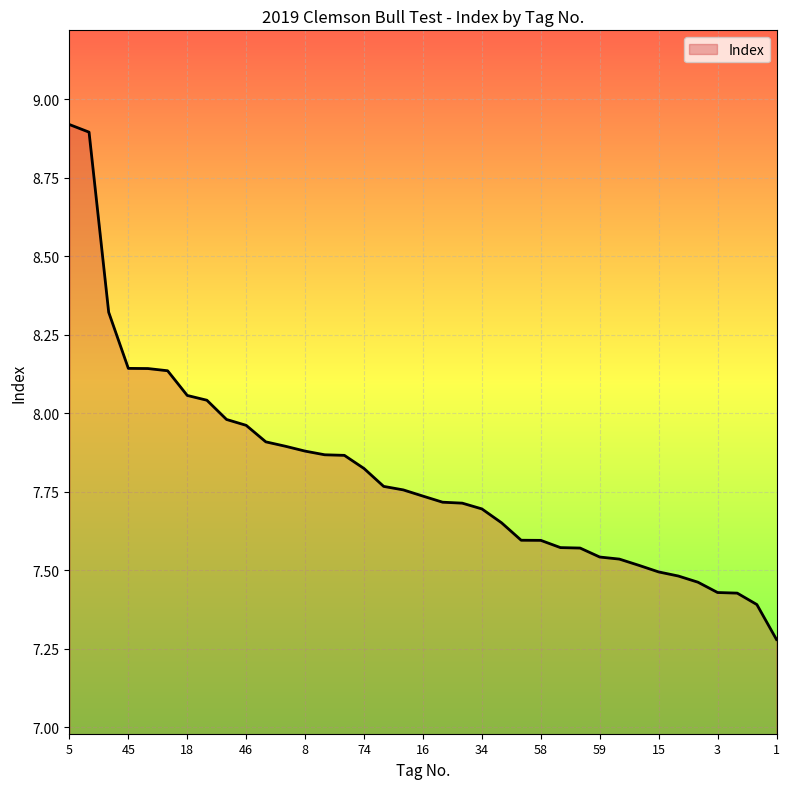

What is the difference between the maximum and minimum values?

1.6